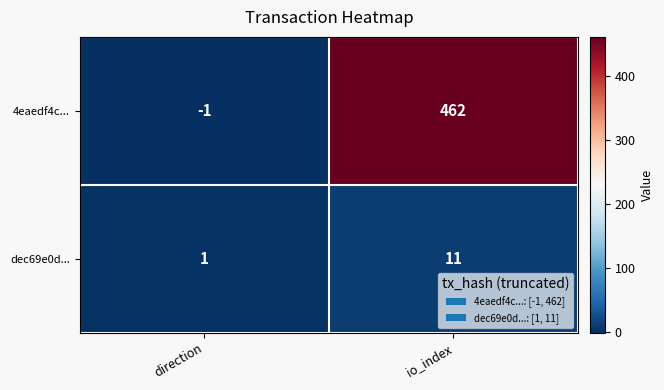

What is the average value of the dec69e0d... series?

6